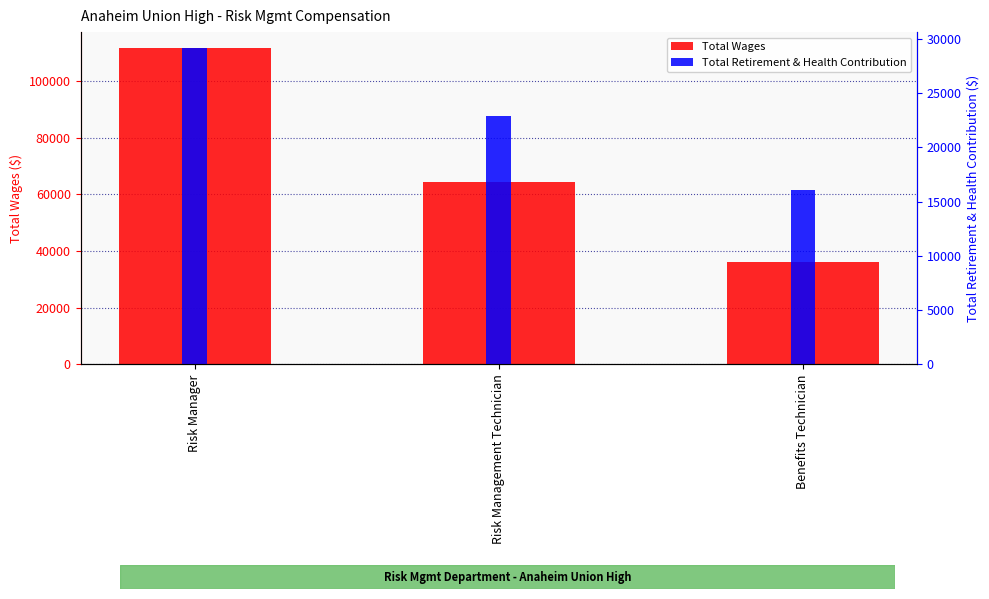

What is the difference between the highest and lowest values at Risk Manager?

82501